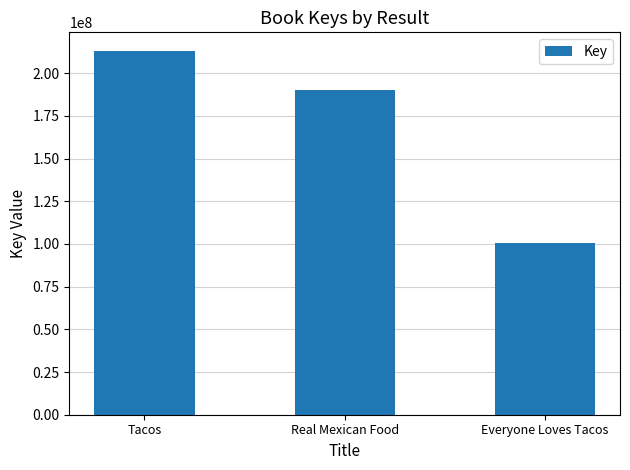

Rank the categories by value from lowest to highest.

Everyone Loves Tacos, Real Mexican Food, Tacos